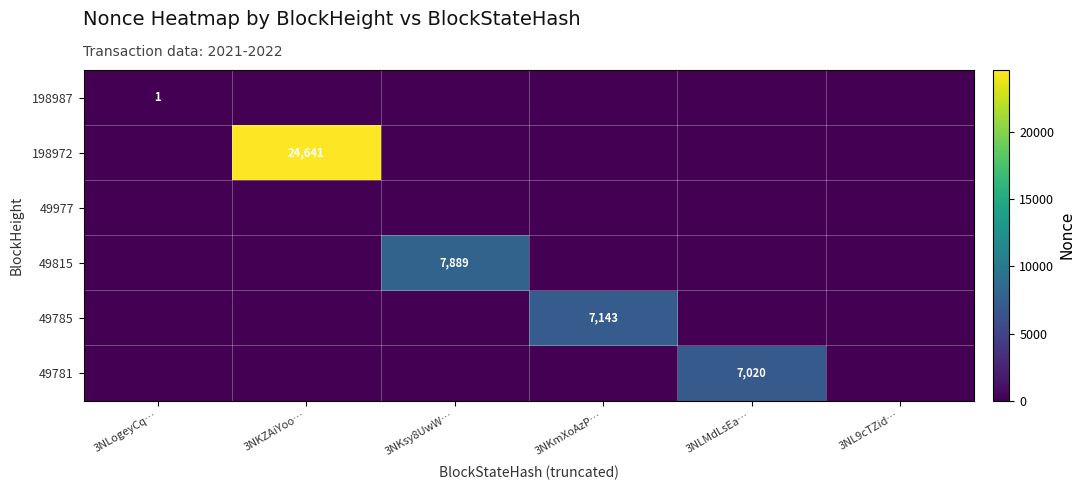

The 49781 series shows 7020 at 3NLMdLsEa…. True or false?

True